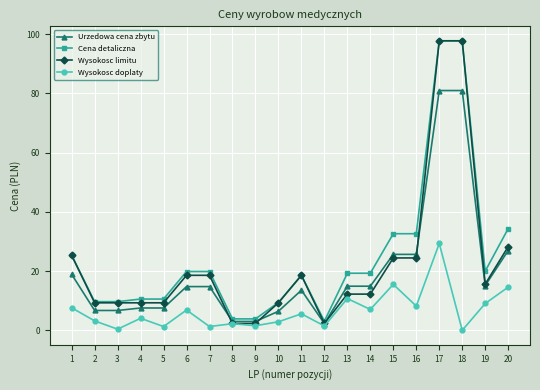

What is the difference between the Cena detaliczna values at 7 and 4?

9.3